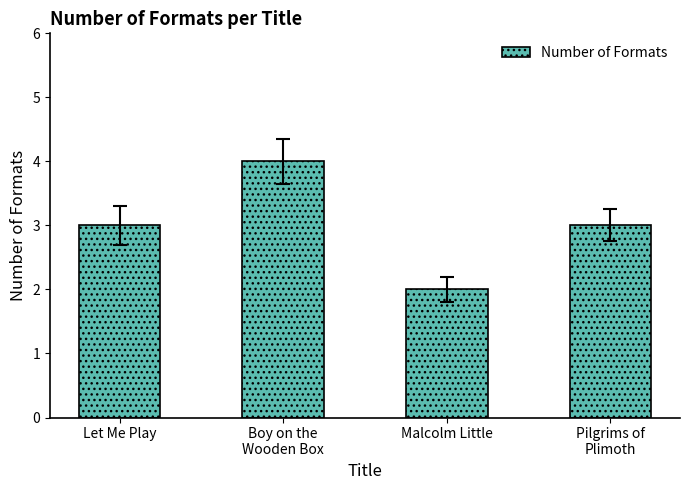

True or false: the data shows 1 at Pilgrims of
Plimoth.

False